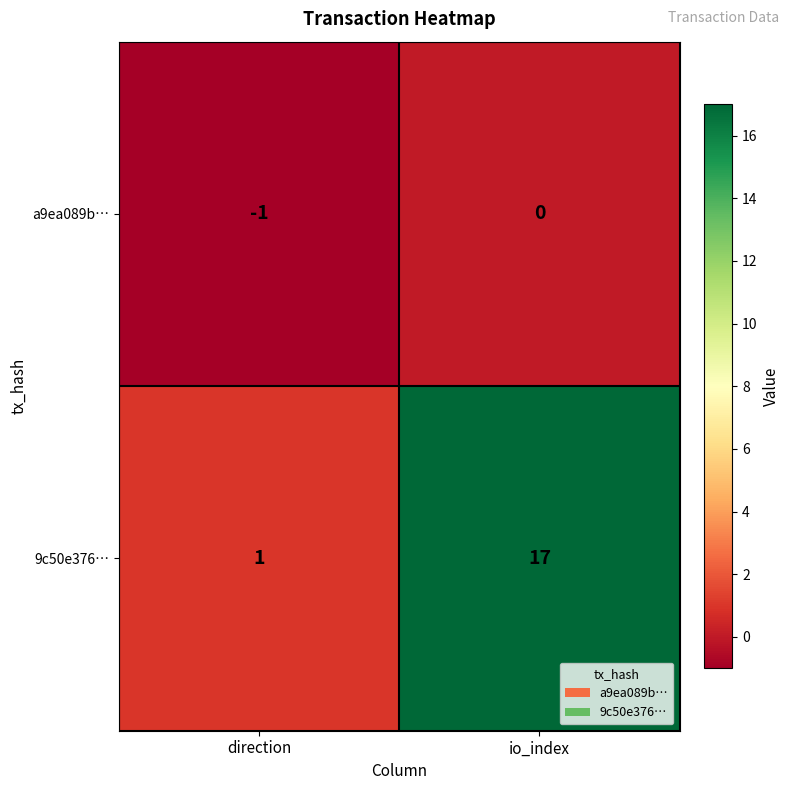

What is the difference between the 9c50e376… values at direction and io_index?

16